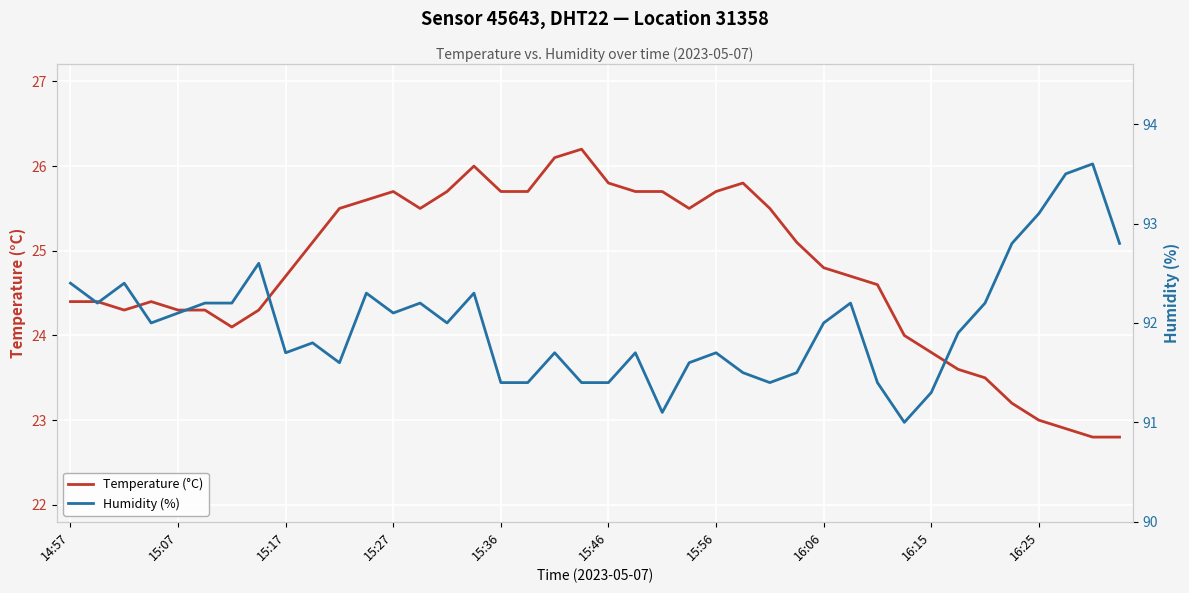

What are all the series names shown in the legend?

Temperature (°C), Humidity (%)